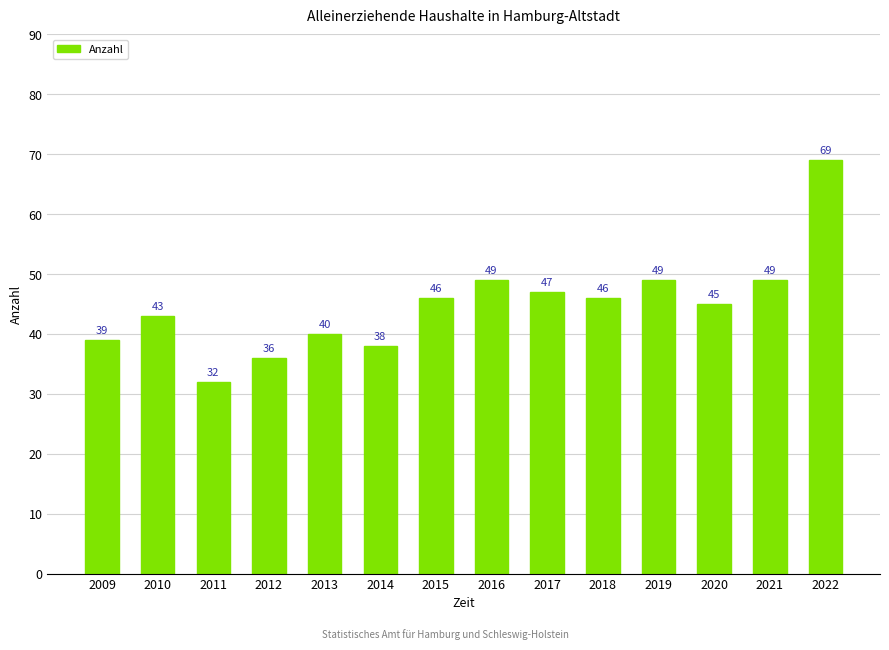

The chart shows a value of 77 at 2020. True or false?

False